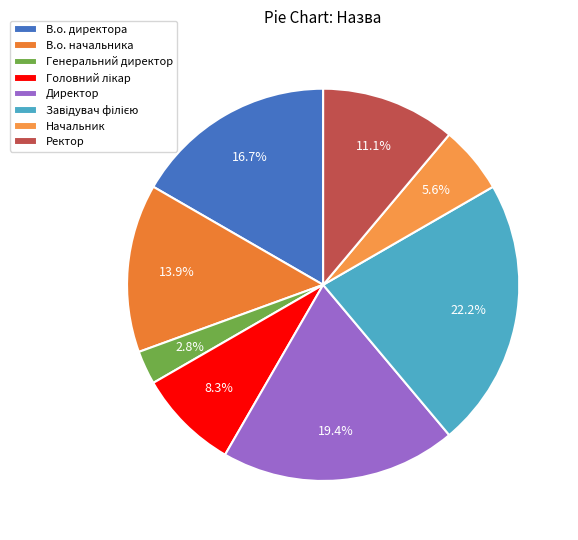

How many segments does this pie chart have?

8